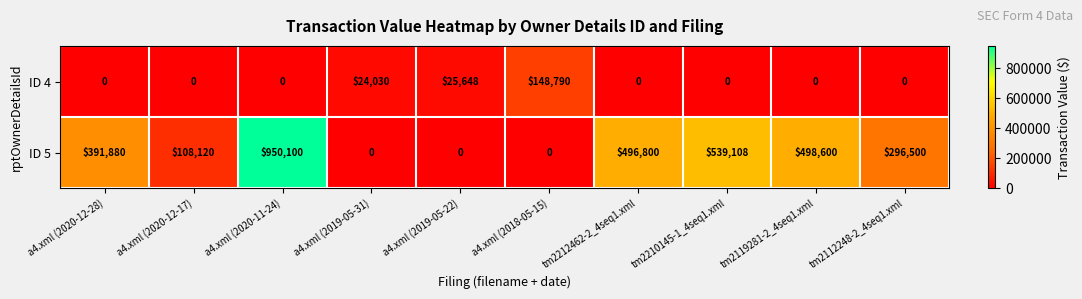

What is the sum of the ID 5 values at a4.xml (2020-12-17) and tm2210145-1_4seq1.xml?

647228